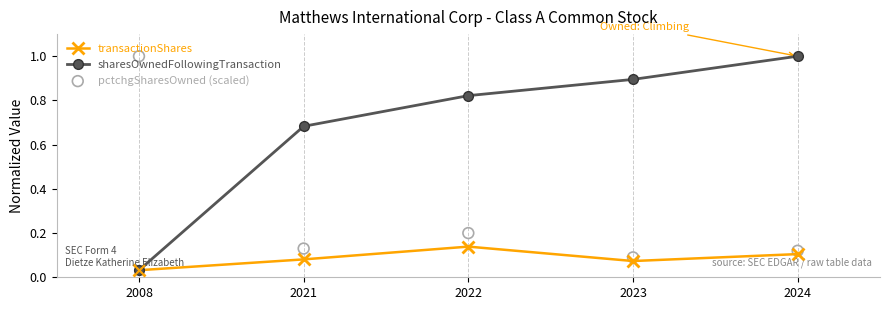

At which category is the sum across all series the highest?

2024